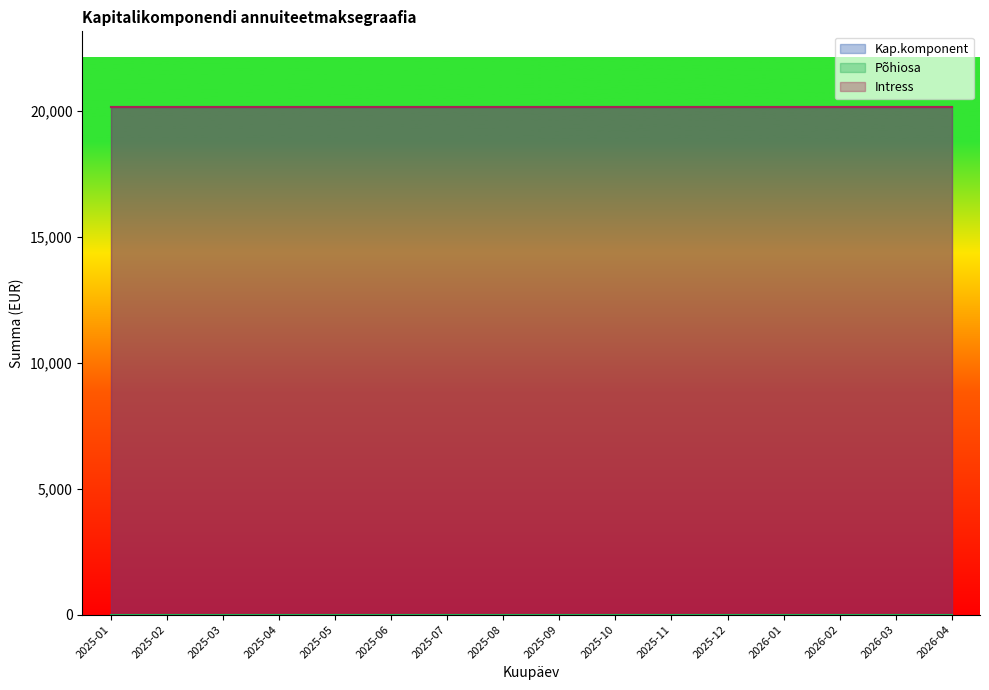

What is the minimum value for Kap.komponent?

20149.5